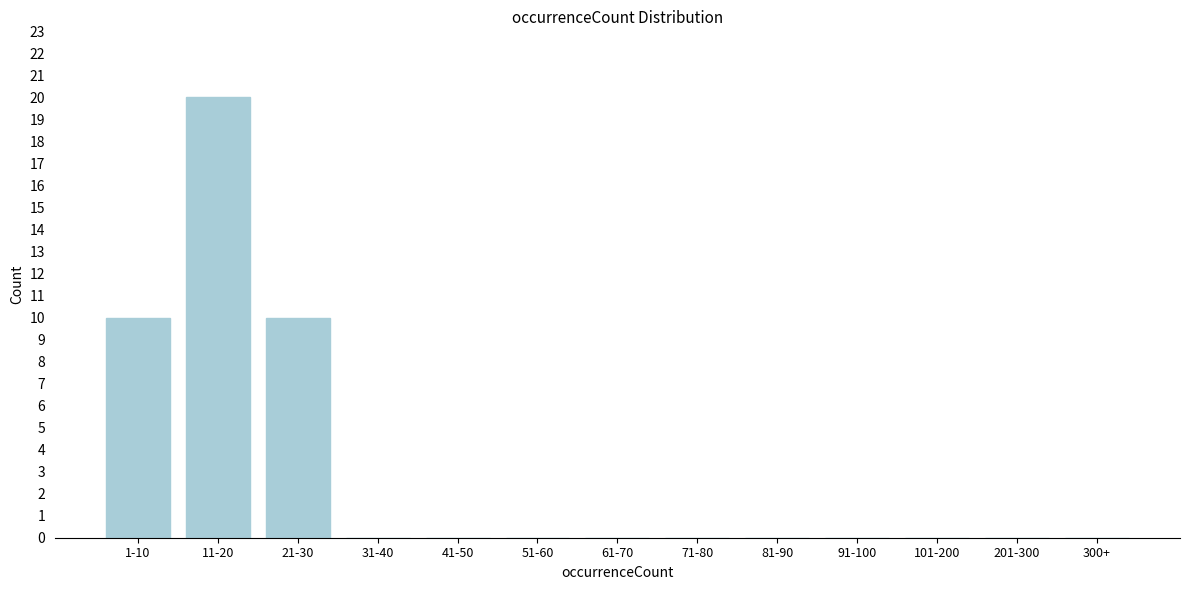

Reading right to left, extract all data points from this chart.

300+=0	201-300=0	101-200=0	91-100=0	81-90=0	71-80=0	61-70=0	51-60=0	41-50=0	31-40=0	21-30=10	11-20=20	1-10=10